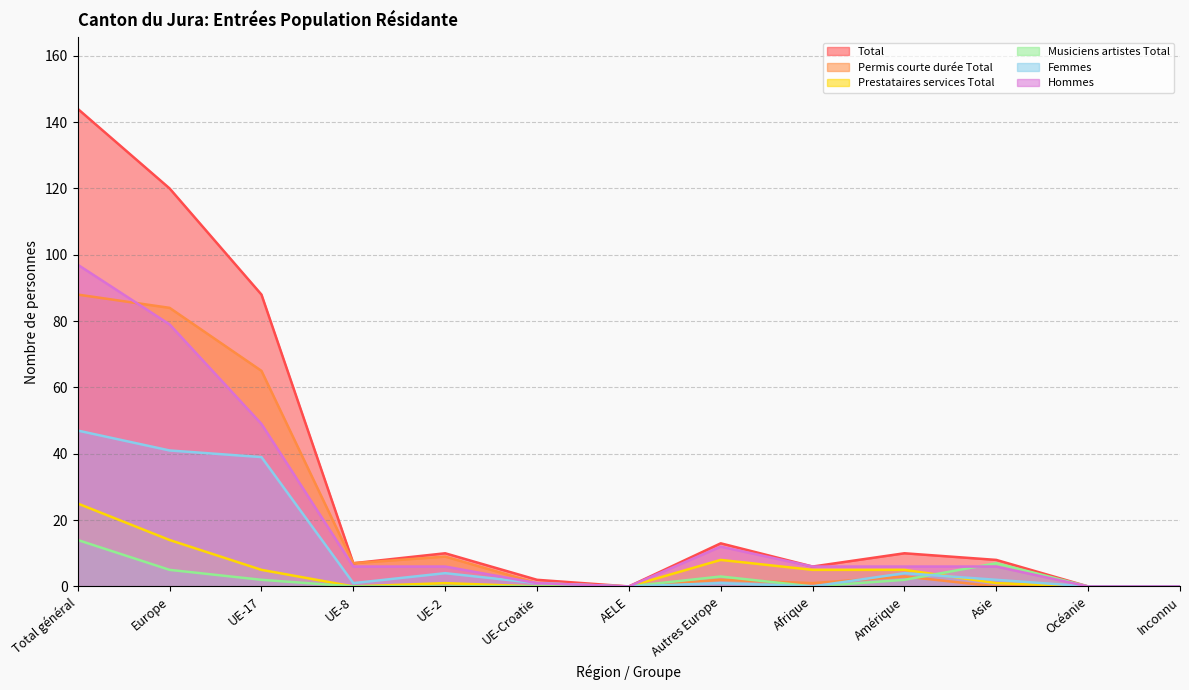

Is it true that Permis courte durée Total equals 0 at Océanie?

True